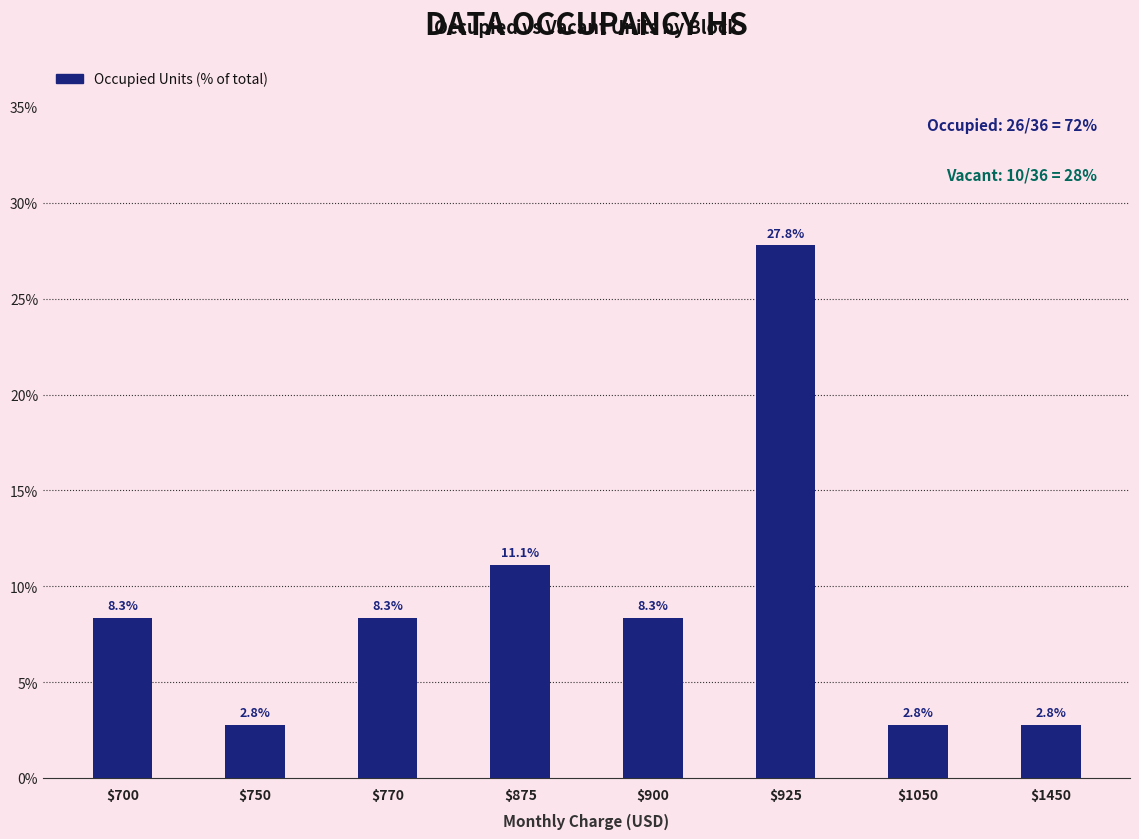

What is the average value?

9.0